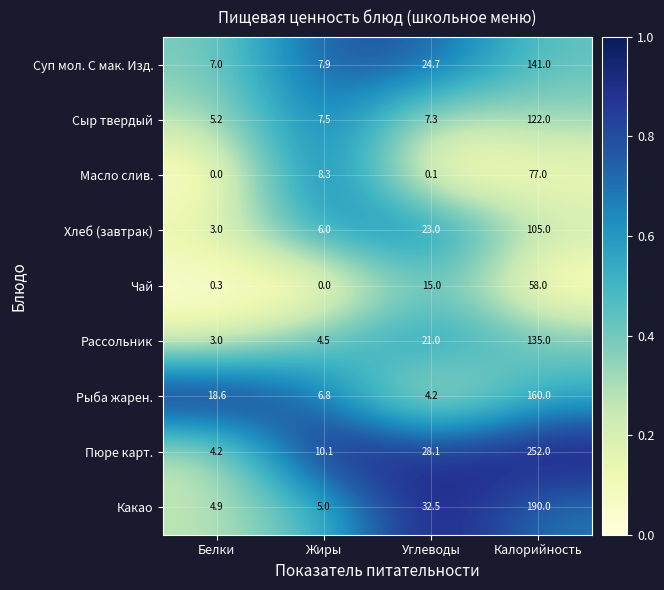

What is the sum of the Пюре карт. values at Белки and Калорийность?

256.2